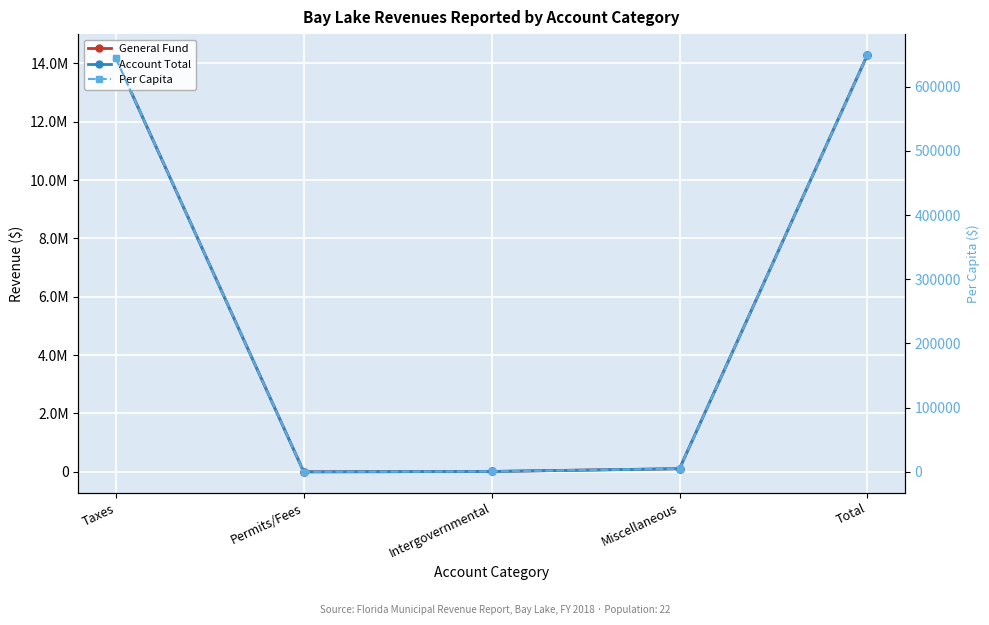

At how many categories does at least one series exceed 11944034?

2